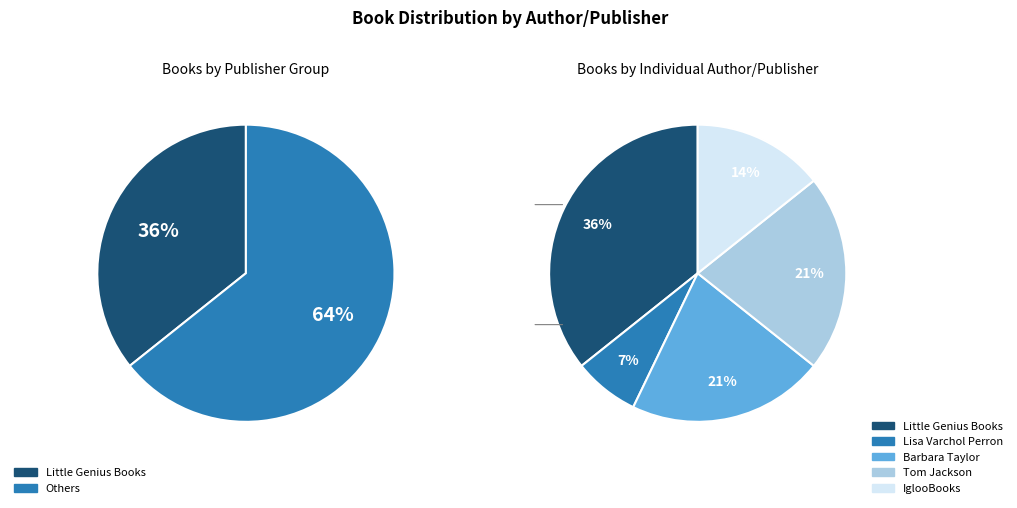

Is it true that Barbara Taylor is 21% of the pie?

True